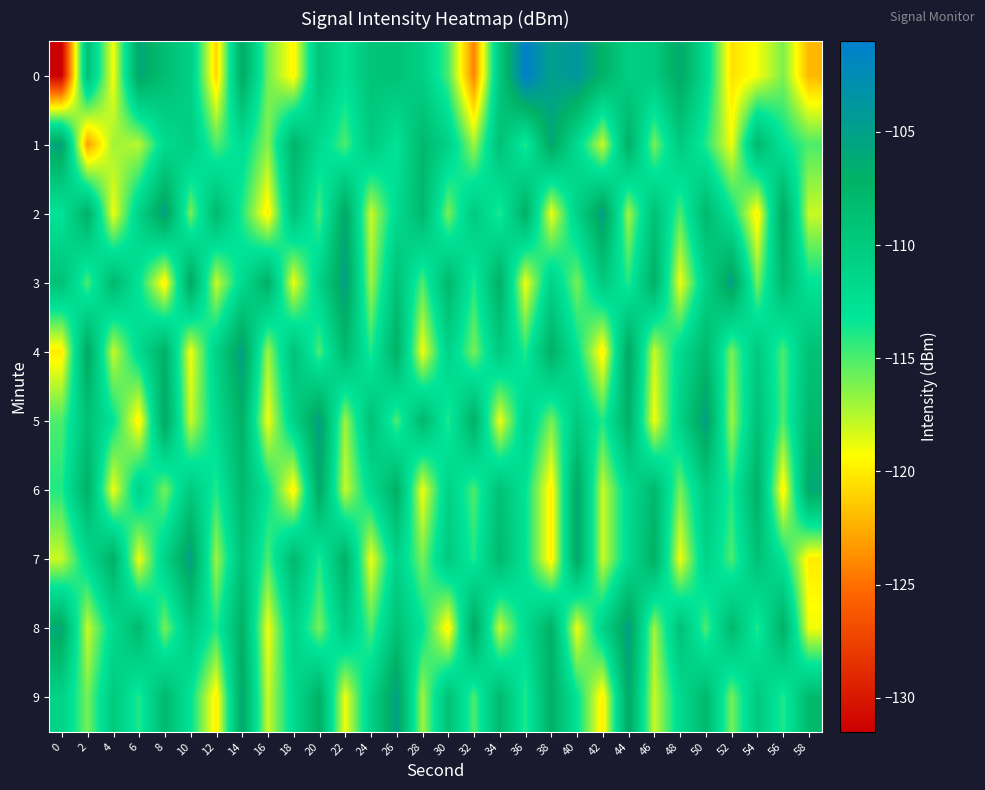

Reading left to right, what are all the values shown in this chart?

0: 0=-131.5	2=-108.9	4=-119.2	6=-105.9	8=-108.6	10=-110.7	12=-121.0	14=-106.3	16=-115.9	18=-119.7	20=-109.2	22=-112.6	24=-109.3	26=-109.1	28=-110.7	30=-114.9	32=-124.2	34=-109.7	36=-101.1	38=-104.9	40=-103.8	42=-107.2	44=-110.5	46=-110.0	48=-106.2	50=-111.9	52=-120.5	54=-119.1	56=-116.2	58=-122.2
1: 0=-105.6	2=-123.1	4=-117.0	6=-117.6	8=-111.9	10=-110.4	12=-115.0	14=-112.3	16=-116.4	18=-107.5	20=-112.0	22=-115.0	24=-110.0	26=-113.0	28=-108.0	30=-111.0	32=-117.0	34=-109.0	36=-114.0	38=-106.0	40=-112.0	42=-118.0	44=-107.0	46=-116.0	48=-110.0	50=-114.0	52=-119.0	54=-108.0	56=-113.0	58=-115.0
2: 0=-113.0	2=-107.0	4=-119.0	6=-111.0	8=-105.0	10=-116.0	12=-108.0	14=-114.0	16=-120.0	18=-109.0	20=-115.0	22=-106.0	24=-118.0	26=-112.0	28=-108.0	30=-116.0	32=-110.0	34=-114.0	36=-107.0	38=-119.0	40=-111.0	42=-105.0	44=-117.0	46=-109.0	48=-115.0	50=-108.0	52=-113.0	54=-120.0	56=-106.0	58=-118.0
3: 0=-109.0	2=-115.0	4=-108.0	6=-113.0	8=-120.0	10=-106.0	12=-118.0	14=-112.0	16=-107.0	18=-119.0	20=-111.0	22=-105.0	24=-117.0	26=-109.0	28=-115.0	30=-108.0	32=-114.0	34=-107.0	36=-119.0	38=-111.0	40=-116.0	42=-110.0	44=-114.0	46=-107.0	48=-119.0	50=-111.0	52=-105.0	54=-116.0	56=-108.0	58=-113.0
4: 0=-120.0	2=-106.0	4=-118.0	6=-112.0	8=-107.0	10=-119.0	12=-111.0	14=-105.0	16=-117.0	18=-109.0	20=-115.0	22=-108.0	24=-114.0	26=-107.0	28=-119.0	30=-111.0	32=-116.0	34=-110.0	36=-114.0	38=-107.0	40=-113.0	42=-120.0	44=-106.0	46=-118.0	48=-112.0	50=-108.0	52=-116.0	54=-110.0	56=-115.0	58=-109.0
5: 0=-115.0	2=-109.0	4=-113.0	6=-120.0	8=-106.0	10=-118.0	12=-112.0	14=-107.0	16=-119.0	18=-111.0	20=-105.0	22=-117.0	24=-109.0	26=-115.0	28=-108.0	30=-114.0	32=-107.0	34=-119.0	36=-111.0	38=-116.0	40=-110.0	42=-114.0	44=-107.0	46=-119.0	48=-111.0	50=-105.0	52=-117.0	54=-109.0	56=-115.0	58=-108.0
6: 0=-114.0	2=-107.0	4=-119.0	6=-111.0	8=-116.0	10=-110.0	12=-114.0	14=-108.0	16=-113.0	18=-120.0	20=-106.0	22=-118.0	24=-112.0	26=-107.0	28=-119.0	30=-111.0	32=-115.0	34=-109.0	36=-113.0	38=-120.0	40=-106.0	42=-118.0	44=-112.0	46=-108.0	48=-116.0	50=-110.0	52=-114.0	54=-107.0	56=-120.0	58=-106.0
7: 0=-118.0	2=-112.0	4=-107.0	6=-119.0	8=-111.0	10=-105.0	12=-117.0	14=-109.0	16=-115.0	18=-108.0	20=-114.0	22=-107.0	24=-119.0	26=-111.0	28=-116.0	30=-110.0	32=-114.0	34=-108.0	36=-113.0	38=-120.0	40=-106.0	42=-118.0	44=-112.0	46=-107.0	48=-119.0	50=-111.0	52=-115.0	54=-109.0	56=-113.0	58=-120.0
8: 0=-106.0	2=-118.0	4=-112.0	6=-108.0	8=-116.0	10=-110.0	12=-114.0	14=-107.0	16=-119.0	18=-111.0	20=-116.0	22=-110.0	24=-115.0	26=-109.0	28=-113.0	30=-120.0	32=-106.0	34=-118.0	36=-112.0	38=-107.0	40=-119.0	42=-111.0	44=-105.0	46=-117.0	48=-109.0	50=-115.0	52=-108.0	54=-114.0	56=-107.0	58=-119.0
9: 0=-111.0	2=-116.0	4=-110.0	6=-114.0	8=-108.0	10=-113.0	12=-120.0	14=-106.0	16=-118.0	18=-112.0	20=-107.0	22=-119.0	24=-111.0	26=-105.0	28=-117.0	30=-109.0	32=-115.0	34=-108.0	36=-114.0	38=-107.0	40=-113.0	42=-120.0	44=-106.0	46=-118.0	48=-112.0	50=-108.0	52=-116.0	54=-110.0	56=-114.0	58=-108.0